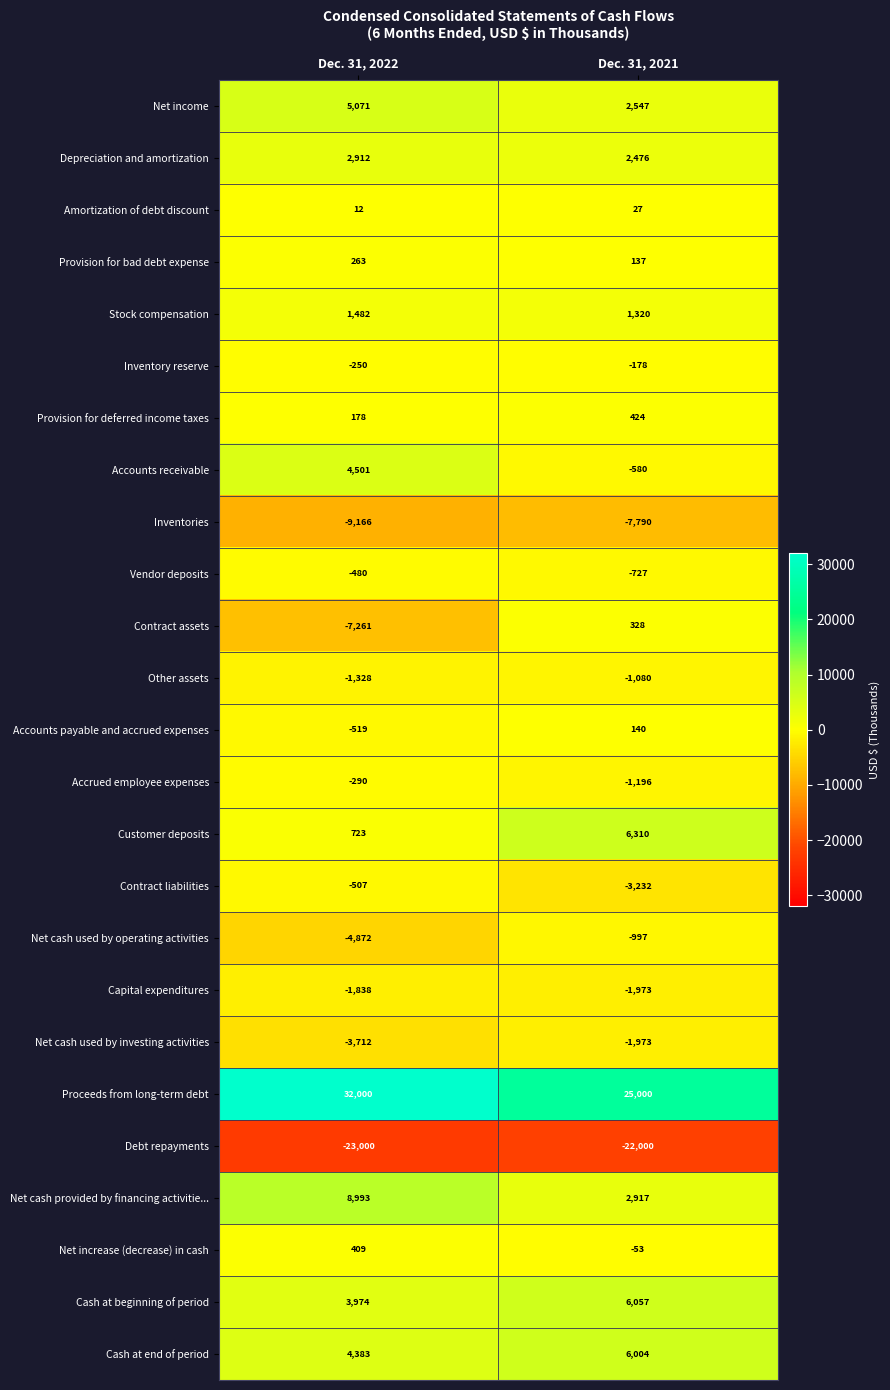

At which label is Accrued employee expenses closest to -743?

Dec. 31, 2022